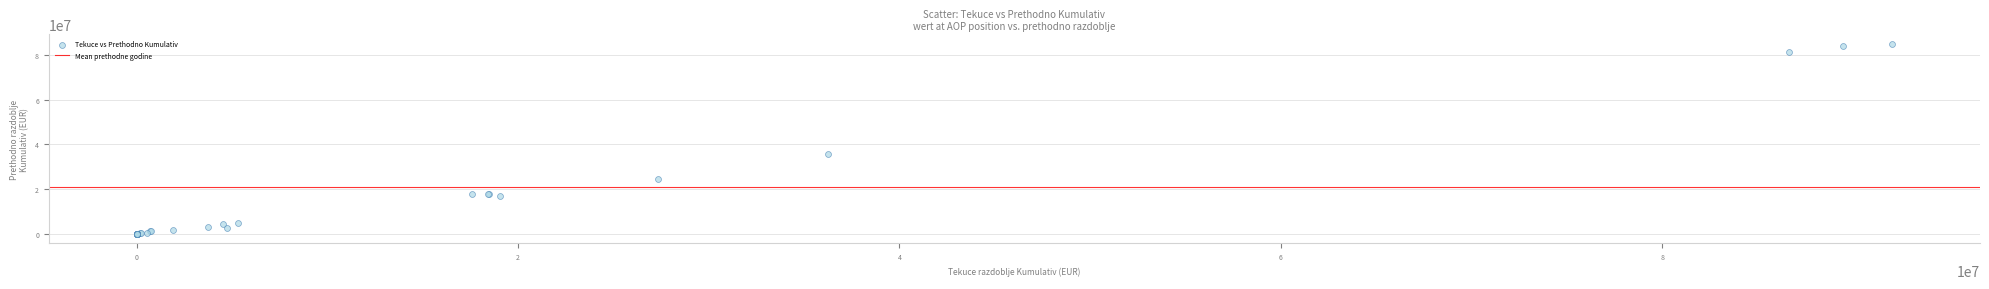

What Y value in the scatter plot is closest to 42565496?

35722443